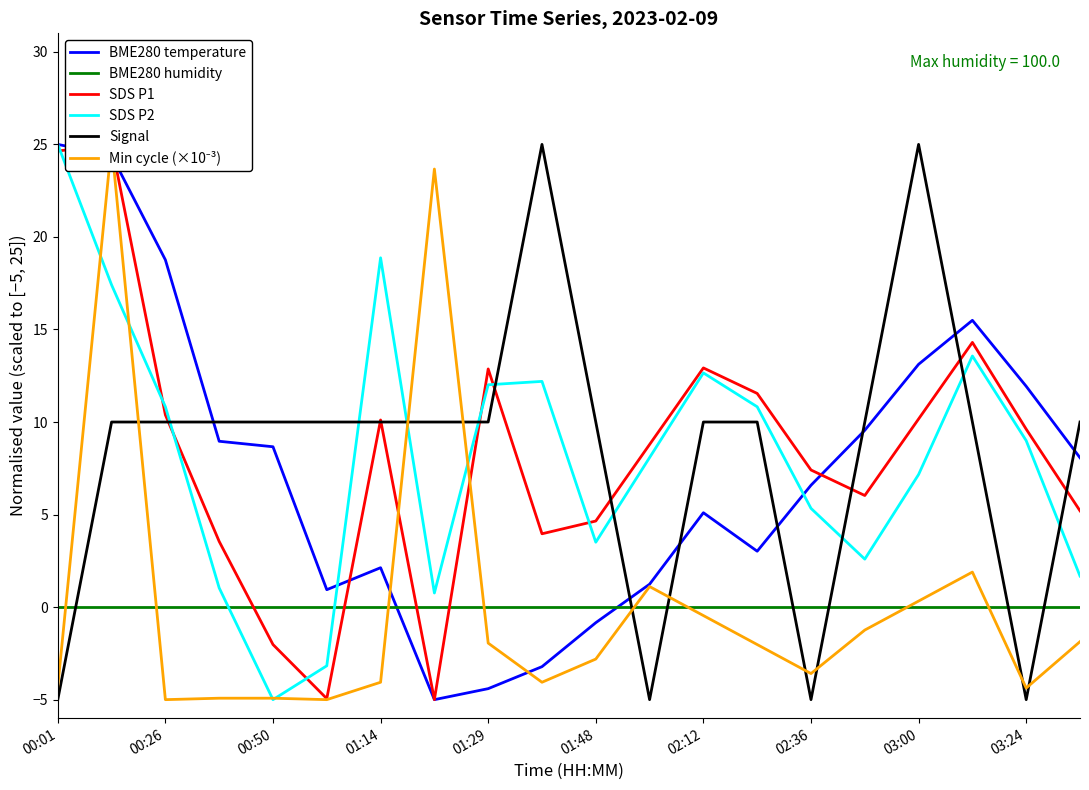

Is the value of Signal at 03:00 greater than the value of SDS P2 at 01:29?

Yes